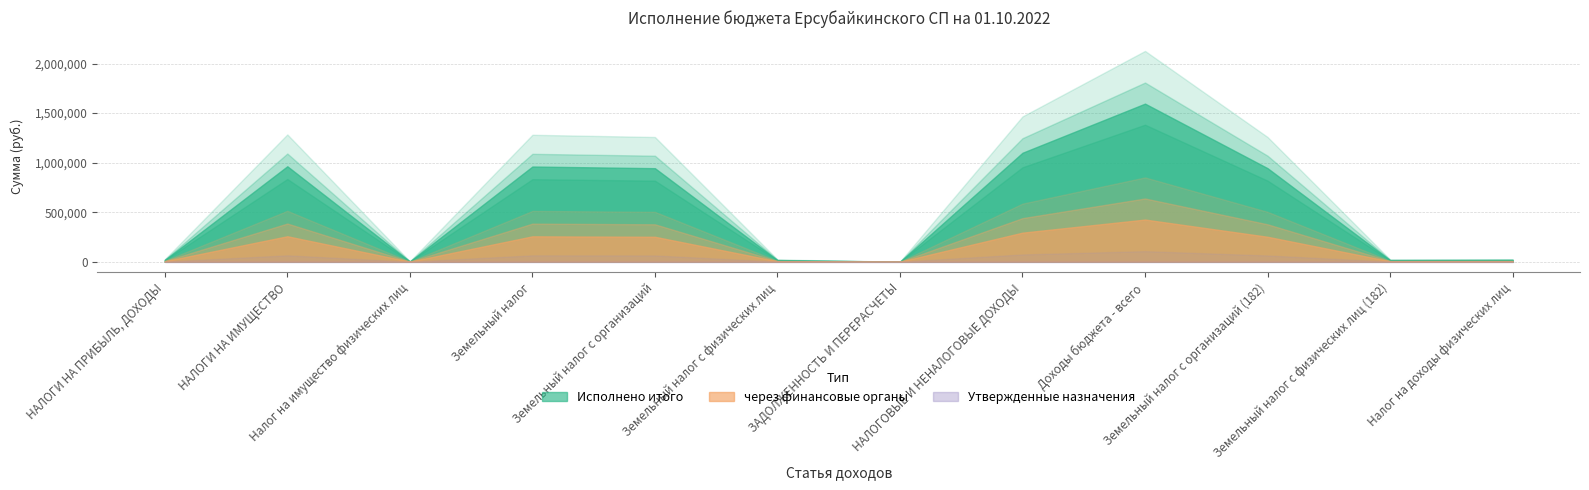

Between Земельный налог с организаций and Доходы бюджета - всего, which series saw the biggest shift?

Исполнено итого